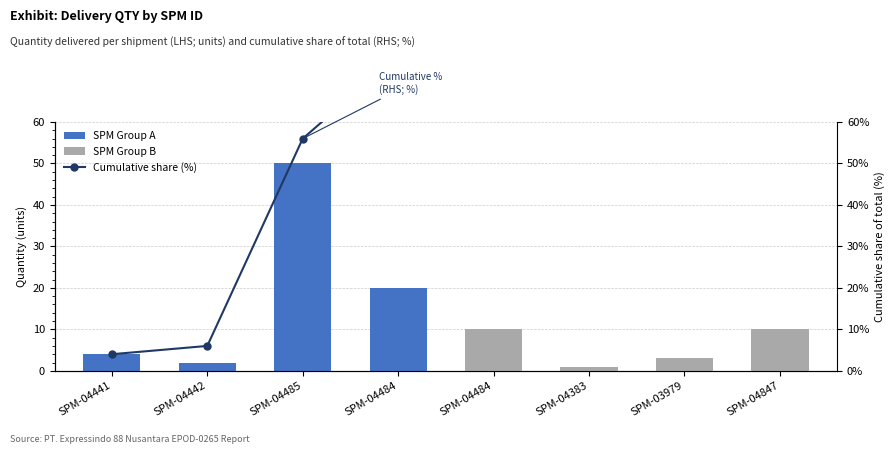

Which category has the highest value in the Cumulative share (%) series?

SPM-04847